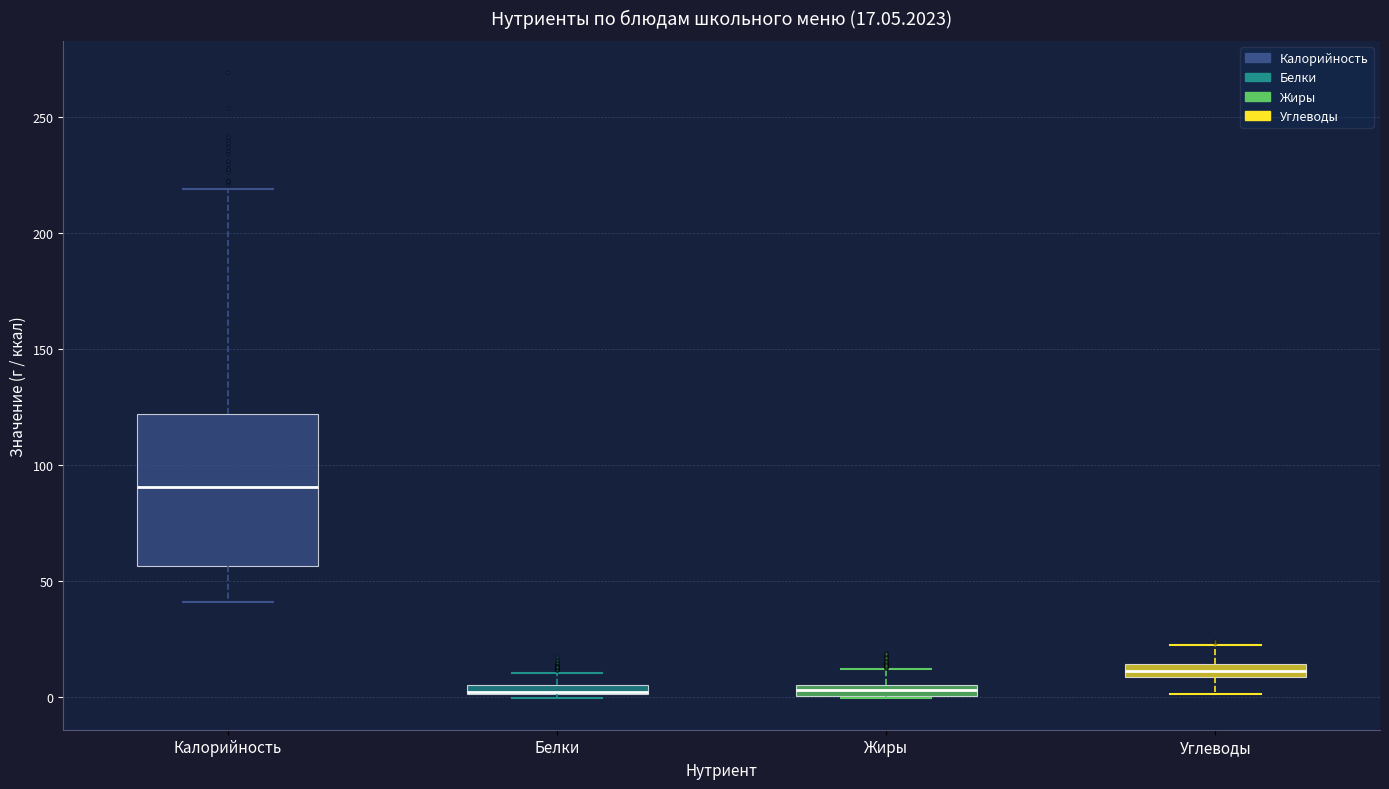

Which box is the tallest, from its lower edge to its upper edge?

Калорийность